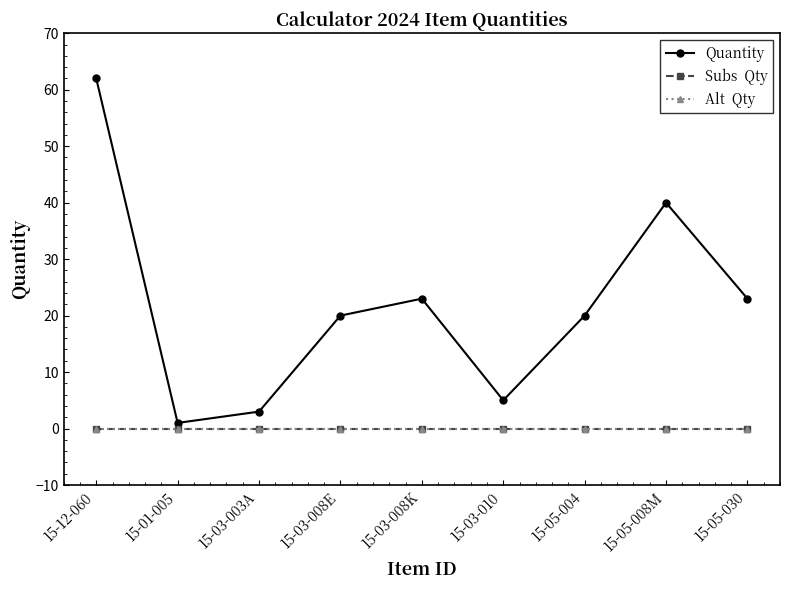

Reading left to right, list all the values displayed in this chart.

Quantity: 15-12-060=62	15-01-005=1	15-03-003A=3	15-03-008E=20	15-03-008K=23	15-03-010=5	15-05-004=20	15-05-008M=40	15-05-030=23
Subs  Qty: 15-12-060=0	15-01-005=0	15-03-003A=0	15-03-008E=0	15-03-008K=0	15-03-010=0	15-05-004=0	15-05-008M=0	15-05-030=0
Alt  Qty: 15-12-060=0	15-01-005=0	15-03-003A=0	15-03-008E=0	15-03-008K=0	15-03-010=0	15-05-004=0	15-05-008M=0	15-05-030=0